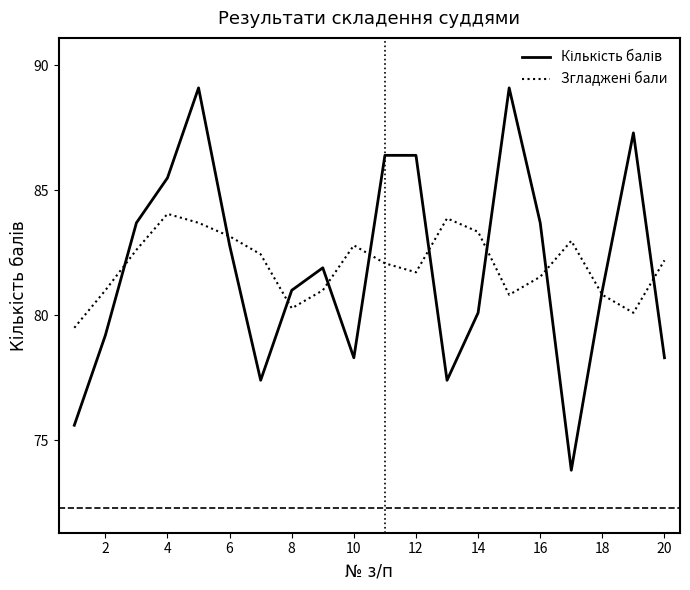

What is the minimum value shown in the chart?

73.8